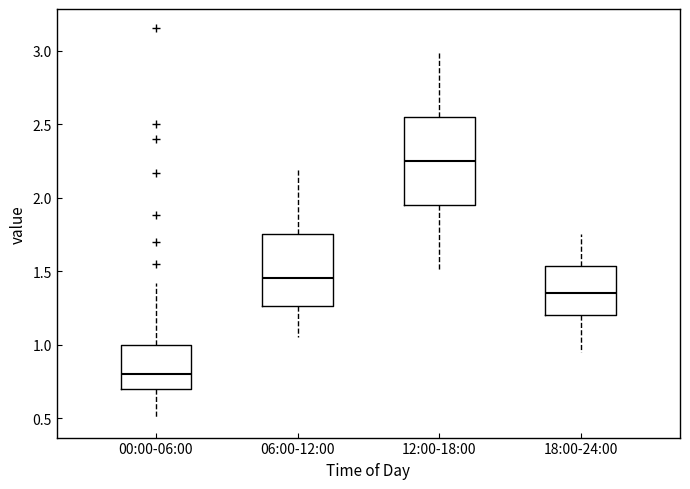

Reading left to right, transcribe this box plot: for each box, give where its median line is, the range the box spans, and where its two whiskers end, as read against the y-axis. The values are not printed on the chart, so give them approximately, as read against the axis.

00:00-06:00: median 0.80, box 0.70 to 1.00, whiskers 0.50 to 1.40
06:00-12:00: median 1.45, box 1.25 to 1.75, whiskers 1.05 to 2.20
12:00-18:00: median 2.25, box 1.95 to 2.55, whiskers 1.50 to 3.00
18:00-24:00: median 1.35, box 1.20 to 1.55, whiskers 0.95 to 1.75